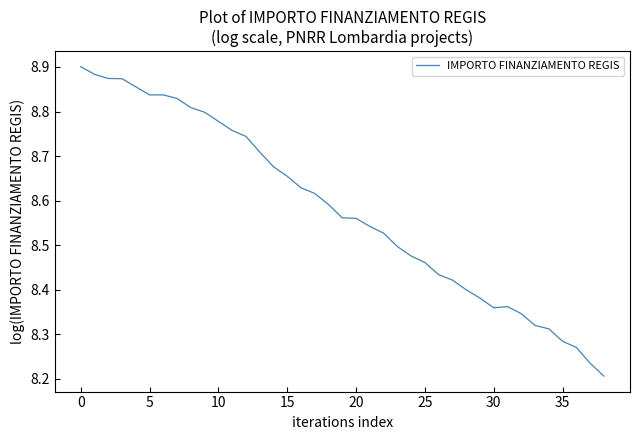

What is the difference between the maximum and minimum values?

0.7